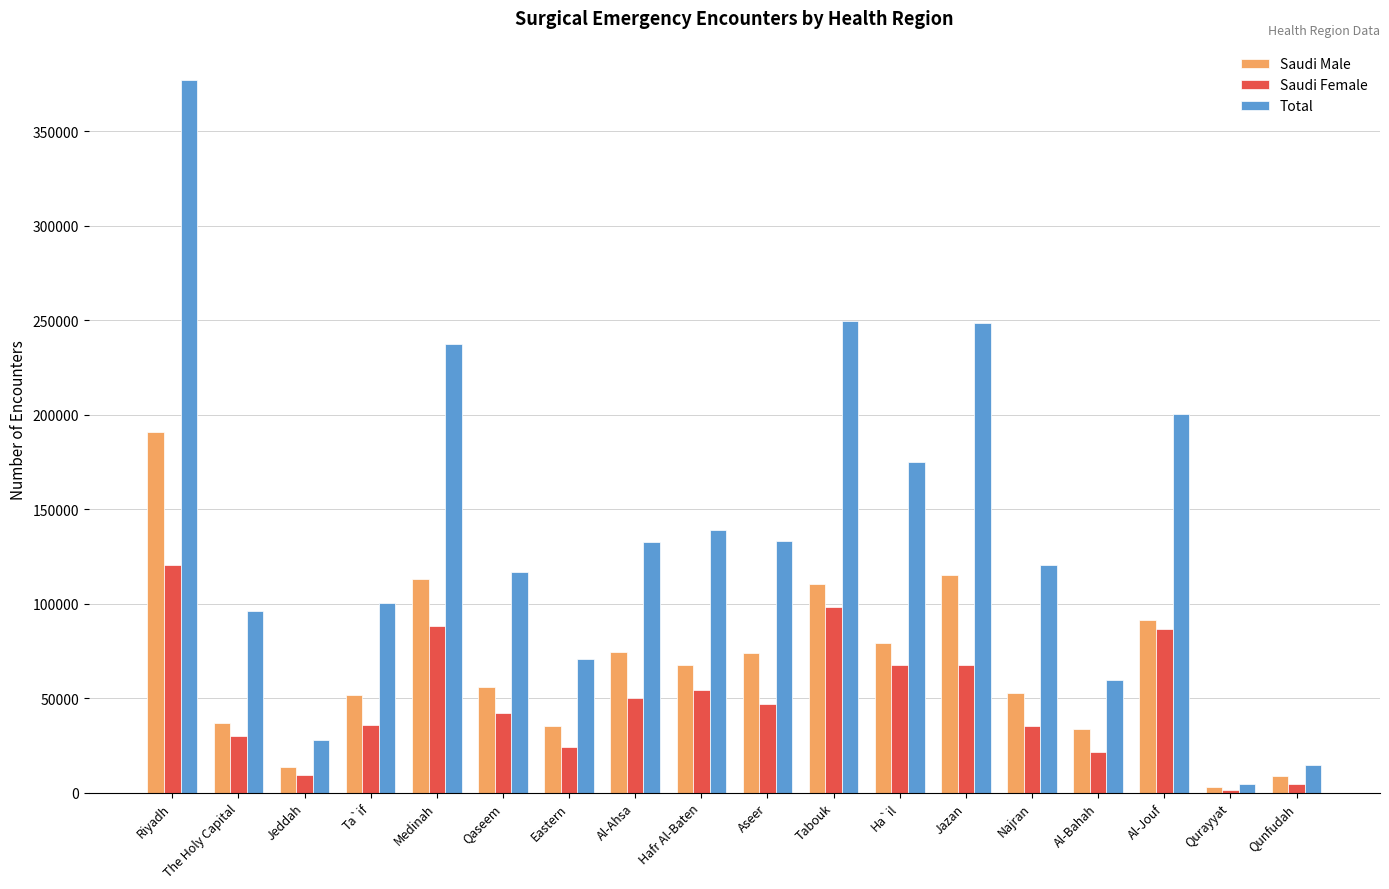

At which category is the sum across all series the highest?

Riyadh